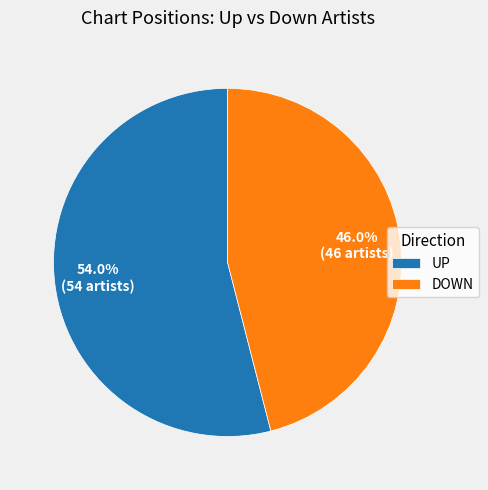

Which slice represents more than half of the pie?

UP